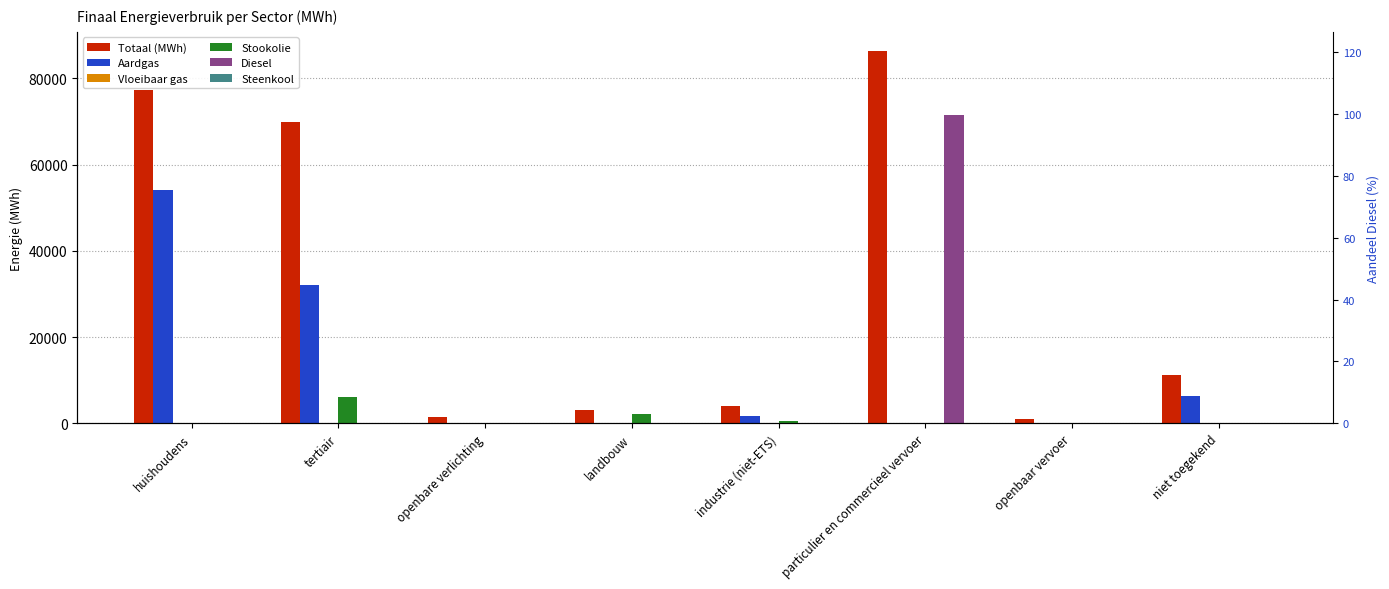

How many data points in Aardgas are above 1707?

4